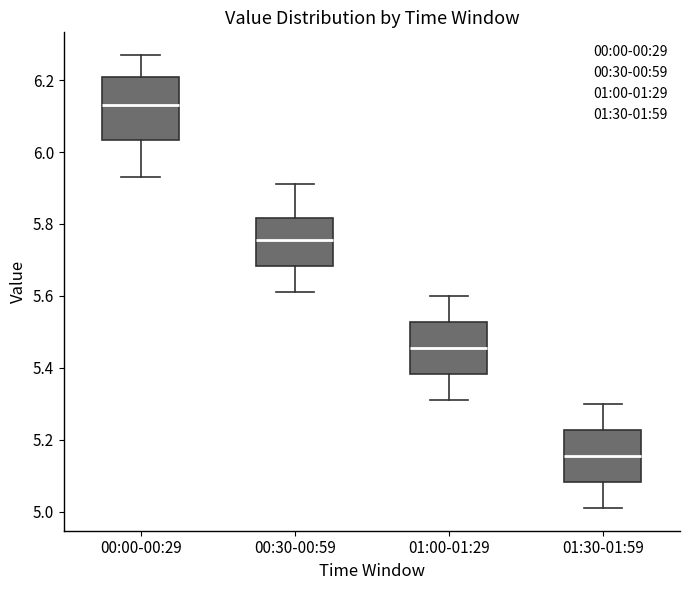

Which box has the highest median line?

00:00-00:29